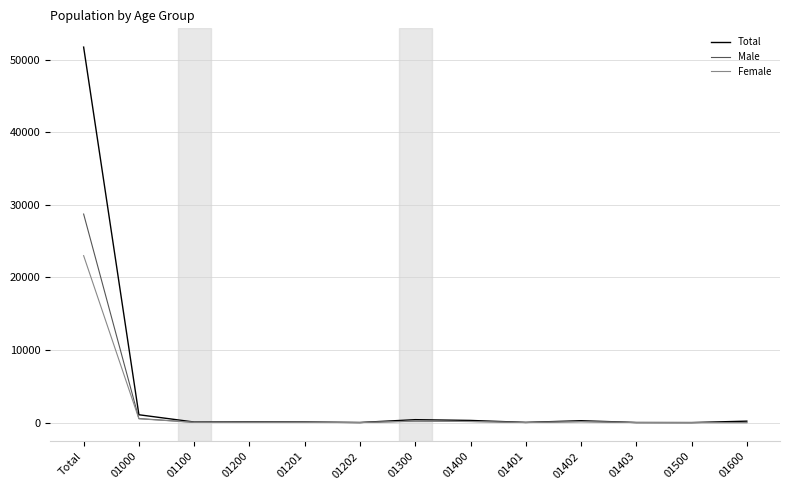

What are all the series names shown in the legend?

Total, Male, Female